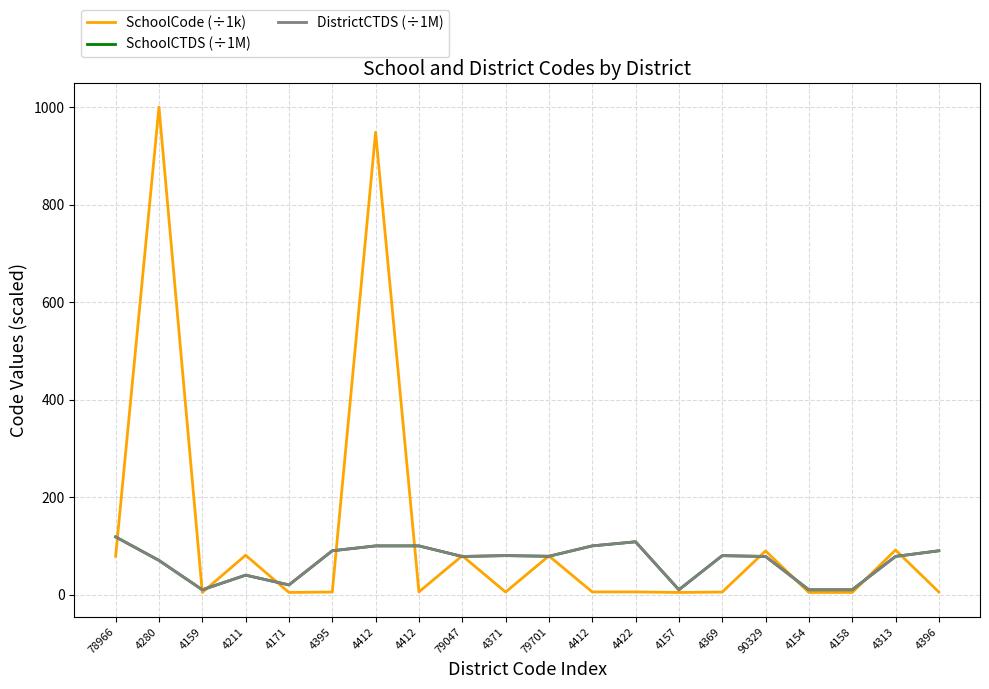

Which series has the largest total across all categories?

SchoolCode (÷1k)